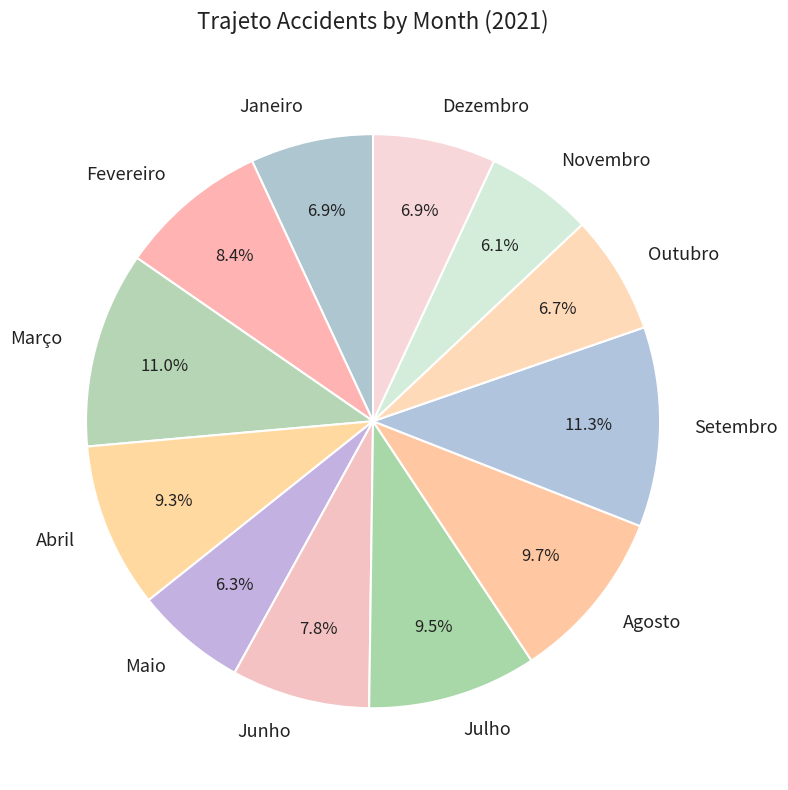

Count the number of slices in the pie.

12